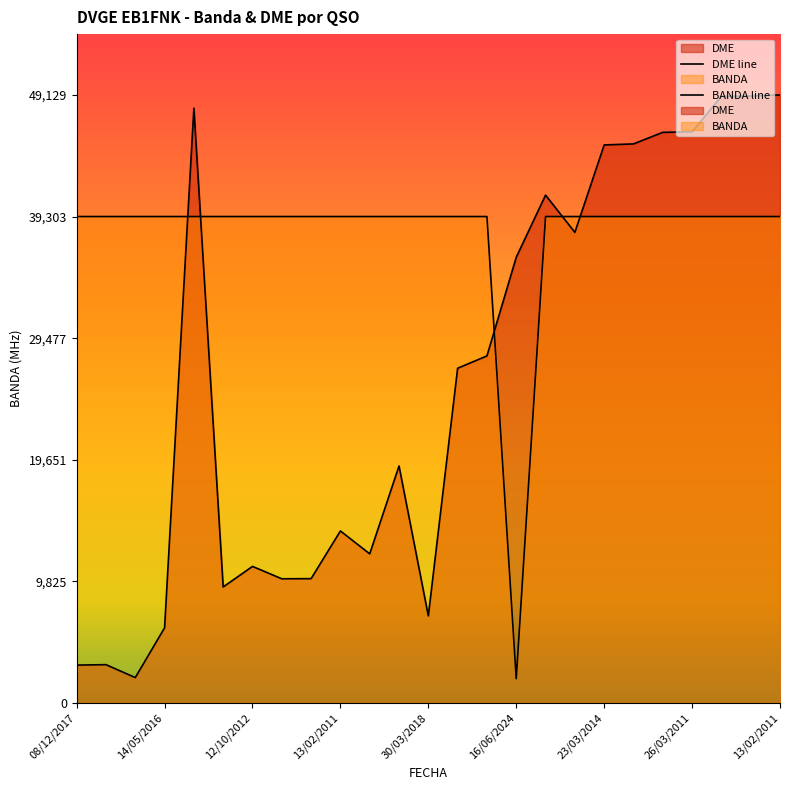

At 08/12/2017, list the series in order from largest to smallest.

BANDA line, DME line